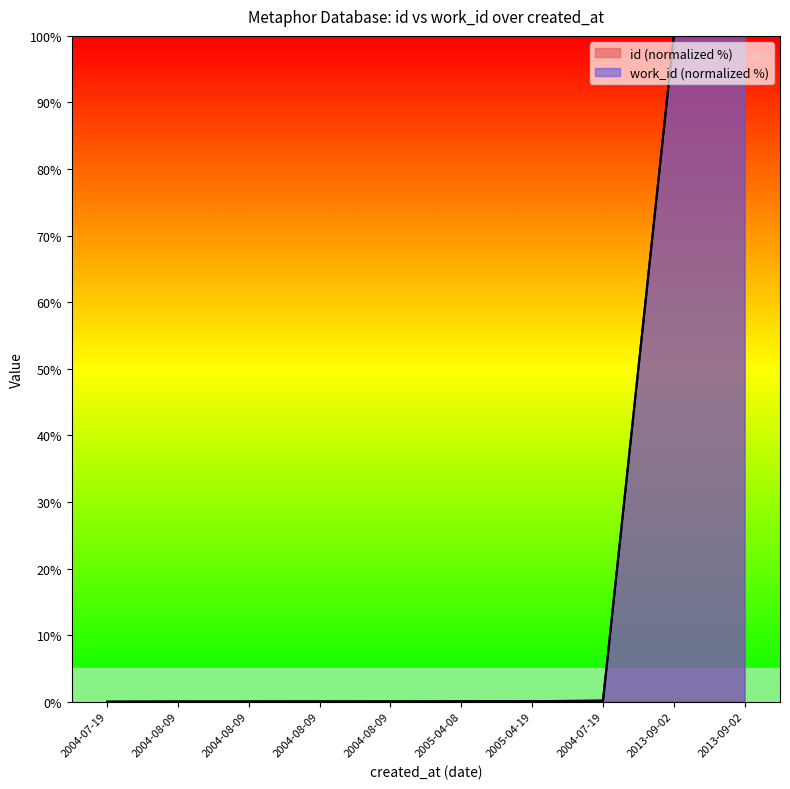

What is the difference between the maximum and second lowest values in the work_id series?

100.0